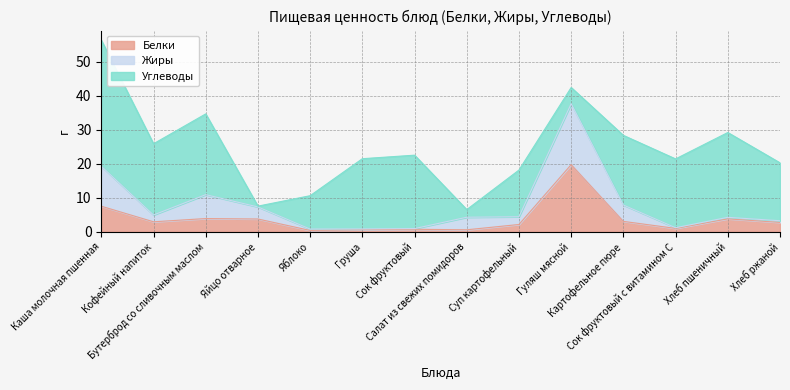

Reading left to right, transcribe all the data shown in this chart.

Белки: Каша молочная пшенная=7.5	Кофейный напиток=2.9	Бутерброд со сливочным маслом=3.9	Яйцо отварное=3.8	Яблоко=0.4	Груша=0.6	Сок фруктовый=0.7	Салат из свежих помидоров=0.6	Суп картофельный=2.1	Гуляш мясной=19.7	Картофельное пюре=3.1	Сок фруктовый с витамином С=1.0	Хлеб пшеничный=3.8	Хлеб ржаной=2.8
Жиры: Каша молочная пшенная=11.7	Кофейный напиток=2.0	Бутерброд со сливочным маслом=7.0	Яйцо отварное=3.5	Яблоко=0.4	Груша=0.2	Сок фруктовый=0.2	Салат из свежих помидоров=3.7	Суп картофельный=2.3	Гуляш мясной=17.9	Картофельное пюре=4.8	Сок фруктовый с витамином С=0.2	Хлеб пшеничный=0.5	Хлеб ржаной=0.5
Углеводы: Каша молочная пшенная=37.0	Кофейный напиток=20.9	Бутерброд со сливочным маслом=23.7	Яйцо отварное=0.2	Яблоко=9.8	Груша=20.6	Сок фруктовый=21.6	Салат из свежих помидоров=2.2	Суп картофельный=13.7	Гуляш мясной=4.8	Картофельное пюре=20.4	Сок фруктовый с витамином С=20.2	Хлеб пшеничный=24.9	Хлеб ржаной=17.0